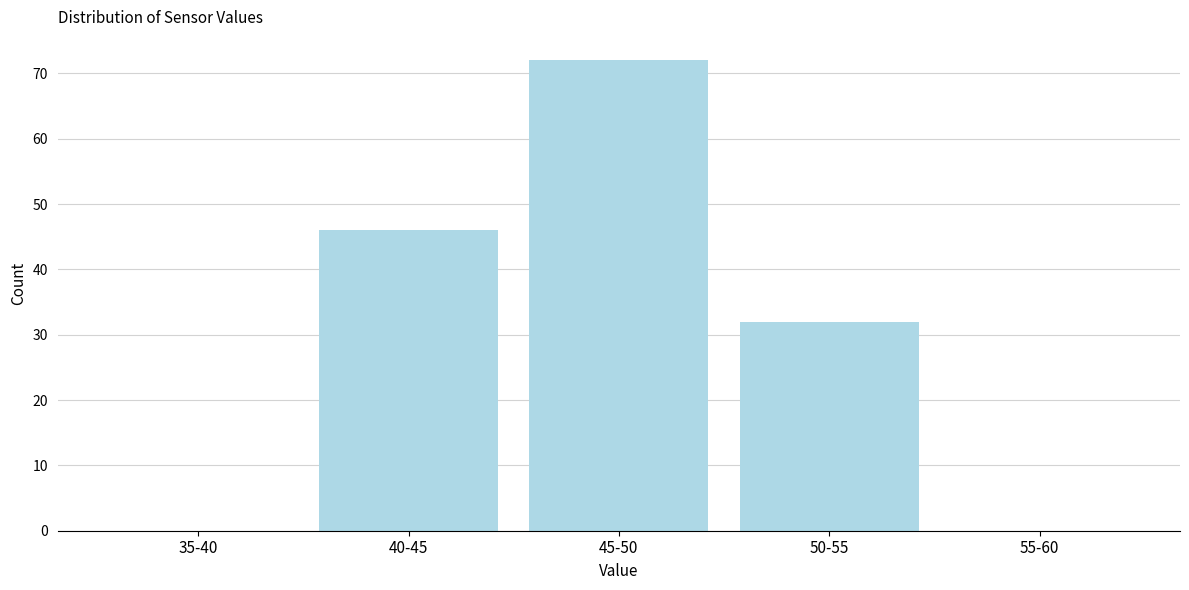

Reading left to right, list all the values displayed in this chart.

35-40=0	40-45=46	45-50=72	50-55=32	55-60=0